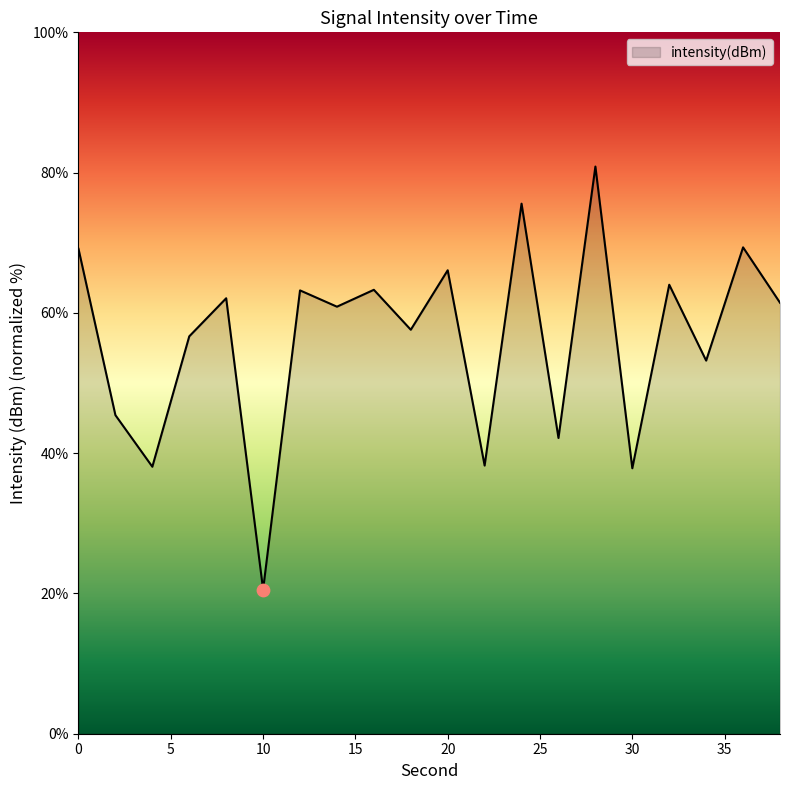

What is the smallest value displayed?

20.6